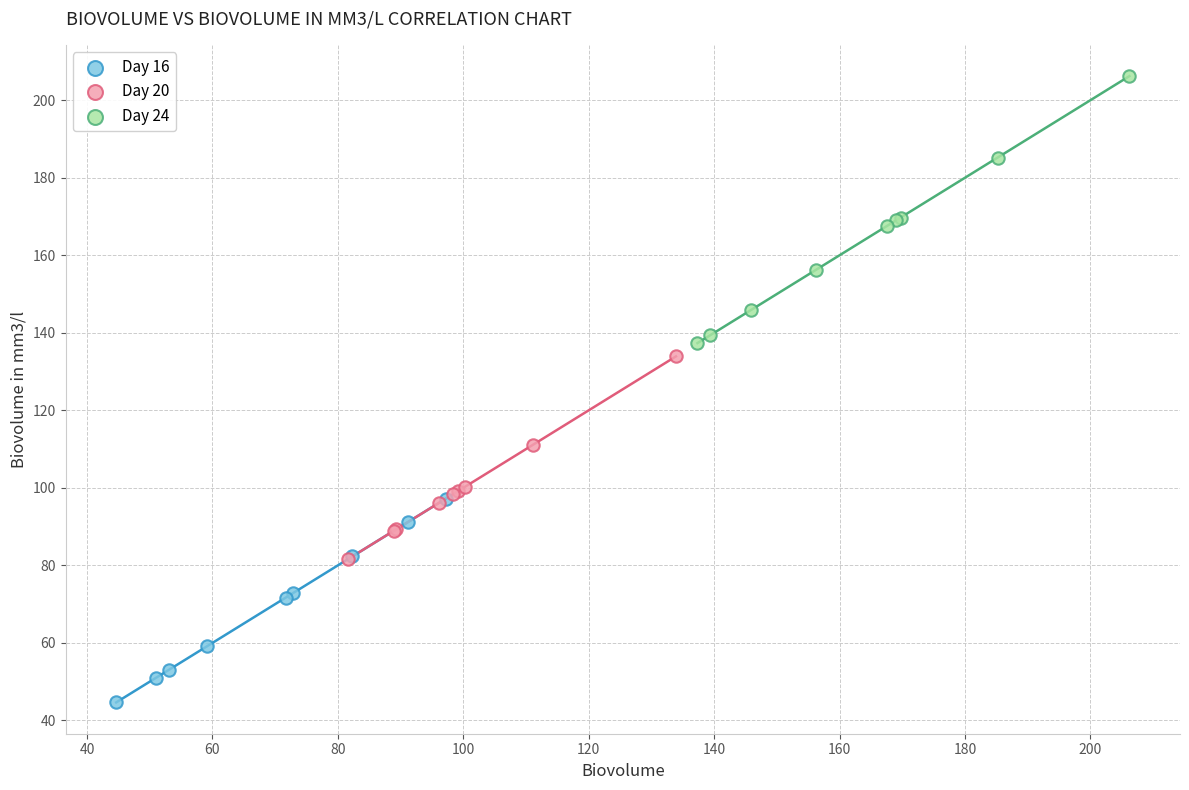

Which series has the widest spread of Y values?

Day 24